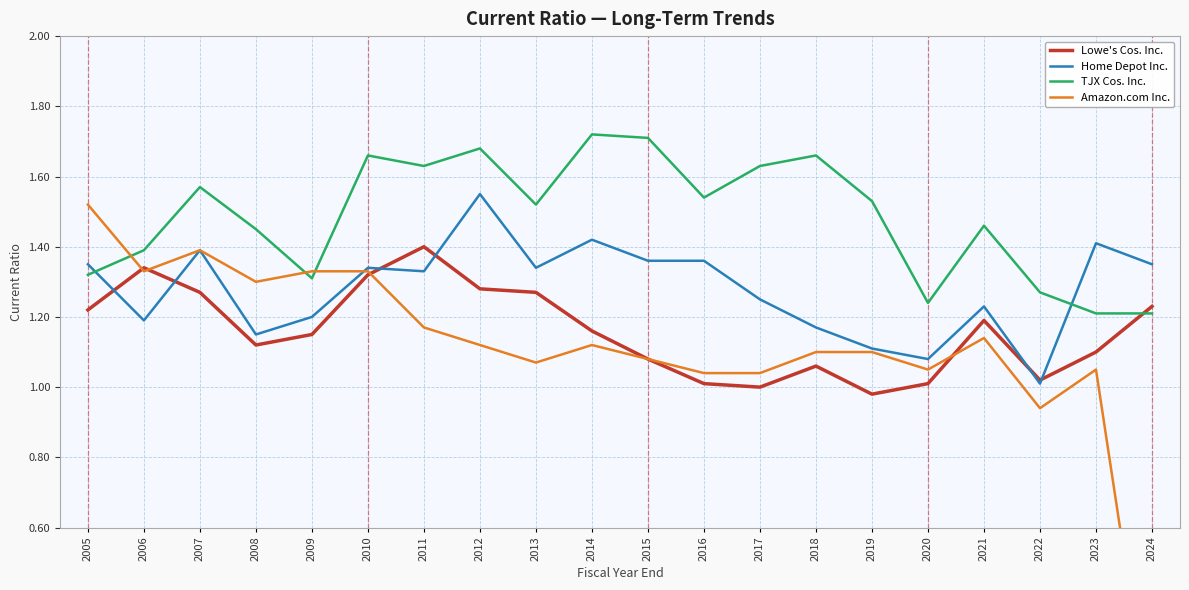

What are all the series names shown in the legend?

Lowe's Cos. Inc., Home Depot Inc., TJX Cos. Inc., Amazon.com Inc.